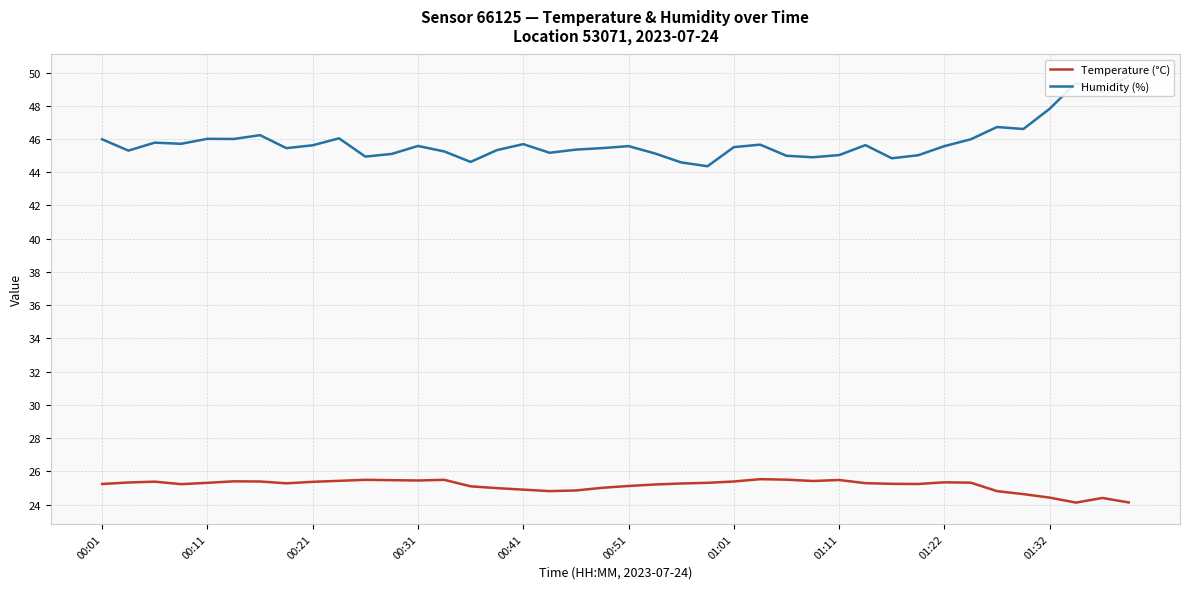

True or false: Humidity (%) and Temperature (°C) intersect in this chart.

False